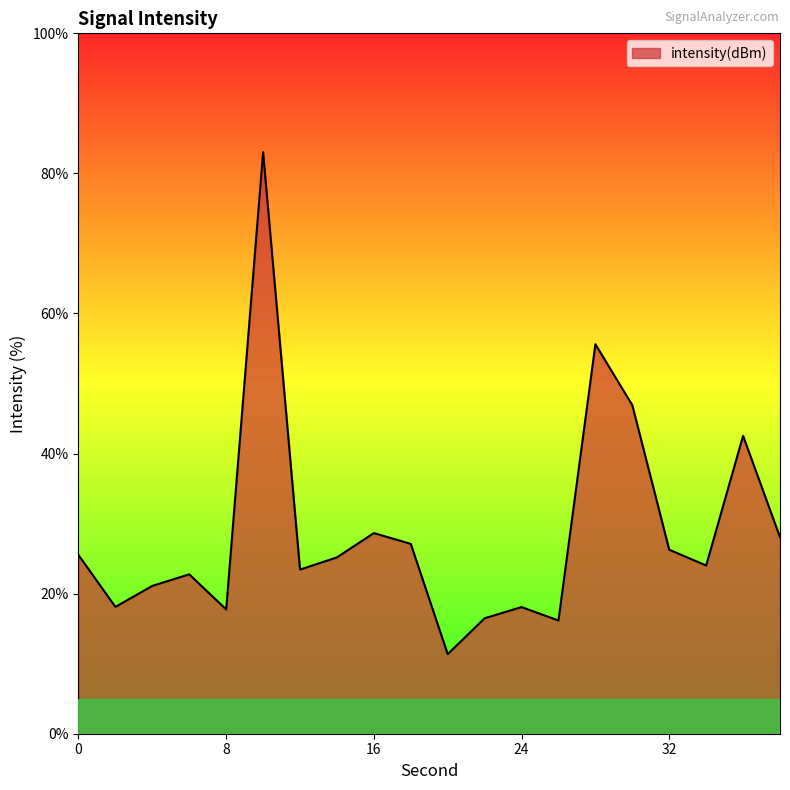

What is the maximum value shown in the chart?

83.0